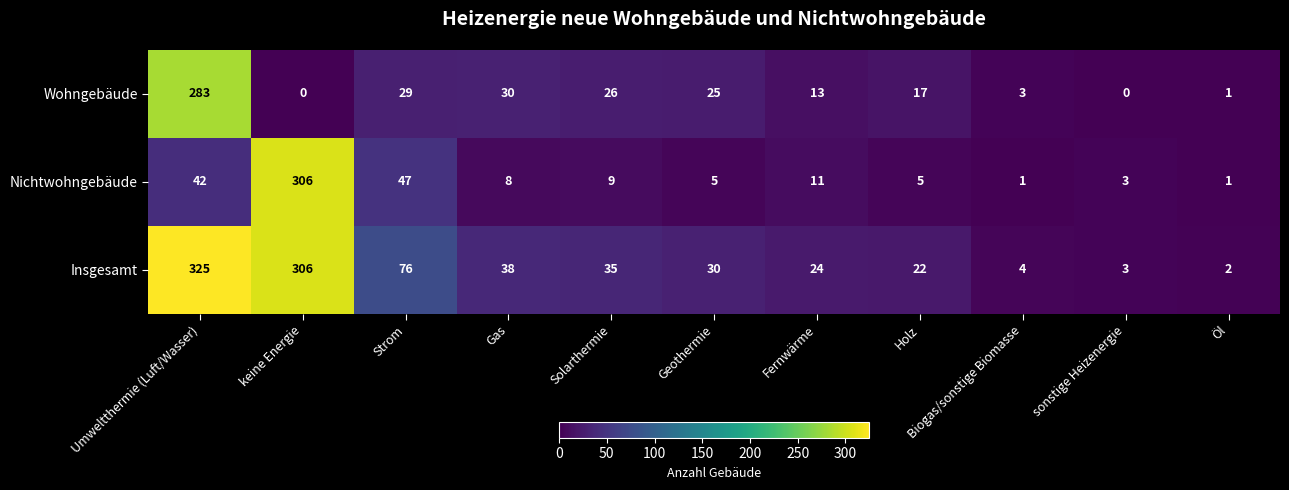

Which series has the widest spread of values?

Insgesamt